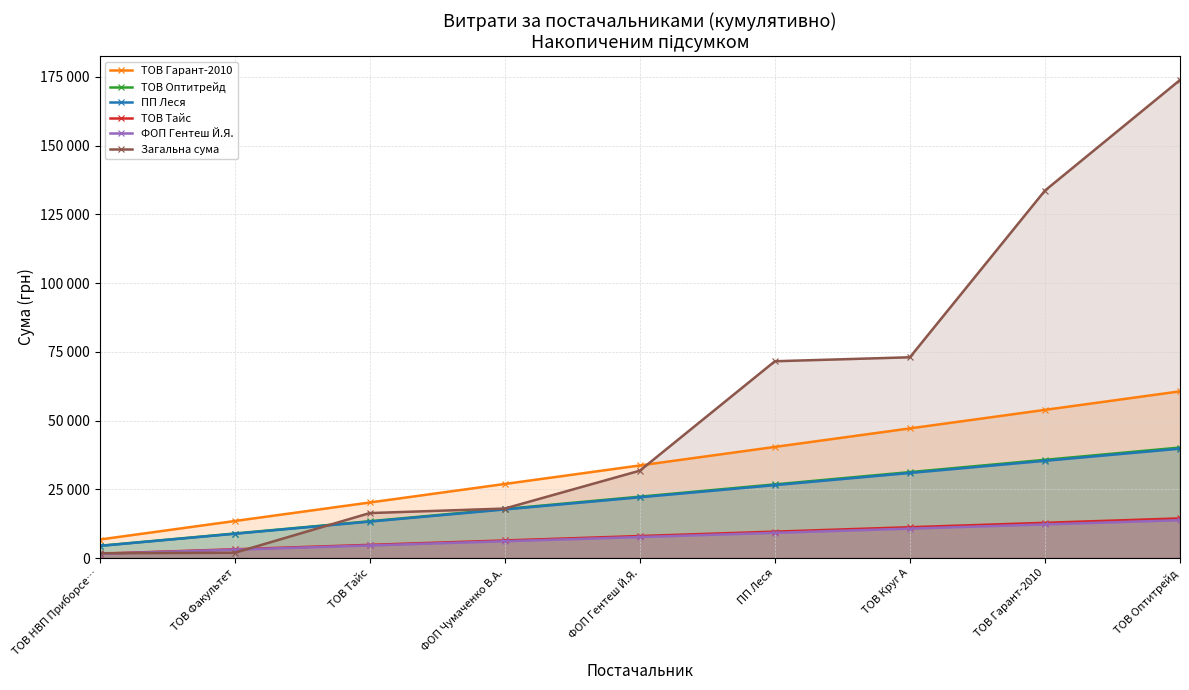

What is the label of the 3rd point from the left?

ТОВ Тайс